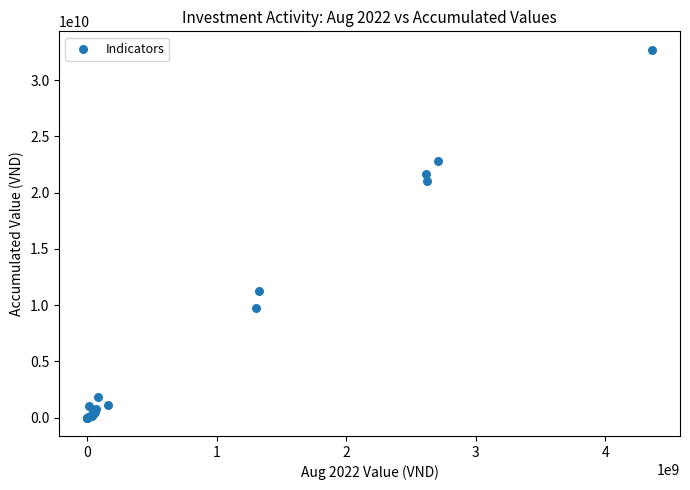

What Y value in the scatter plot is closest to 16345597371?

21021414447